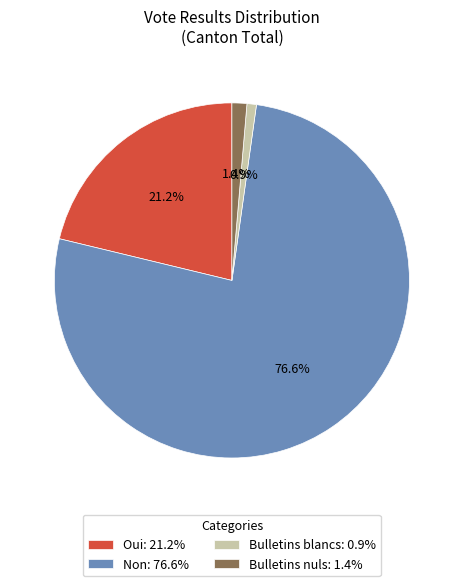

Is it true that Oui is 27% of the pie?

False